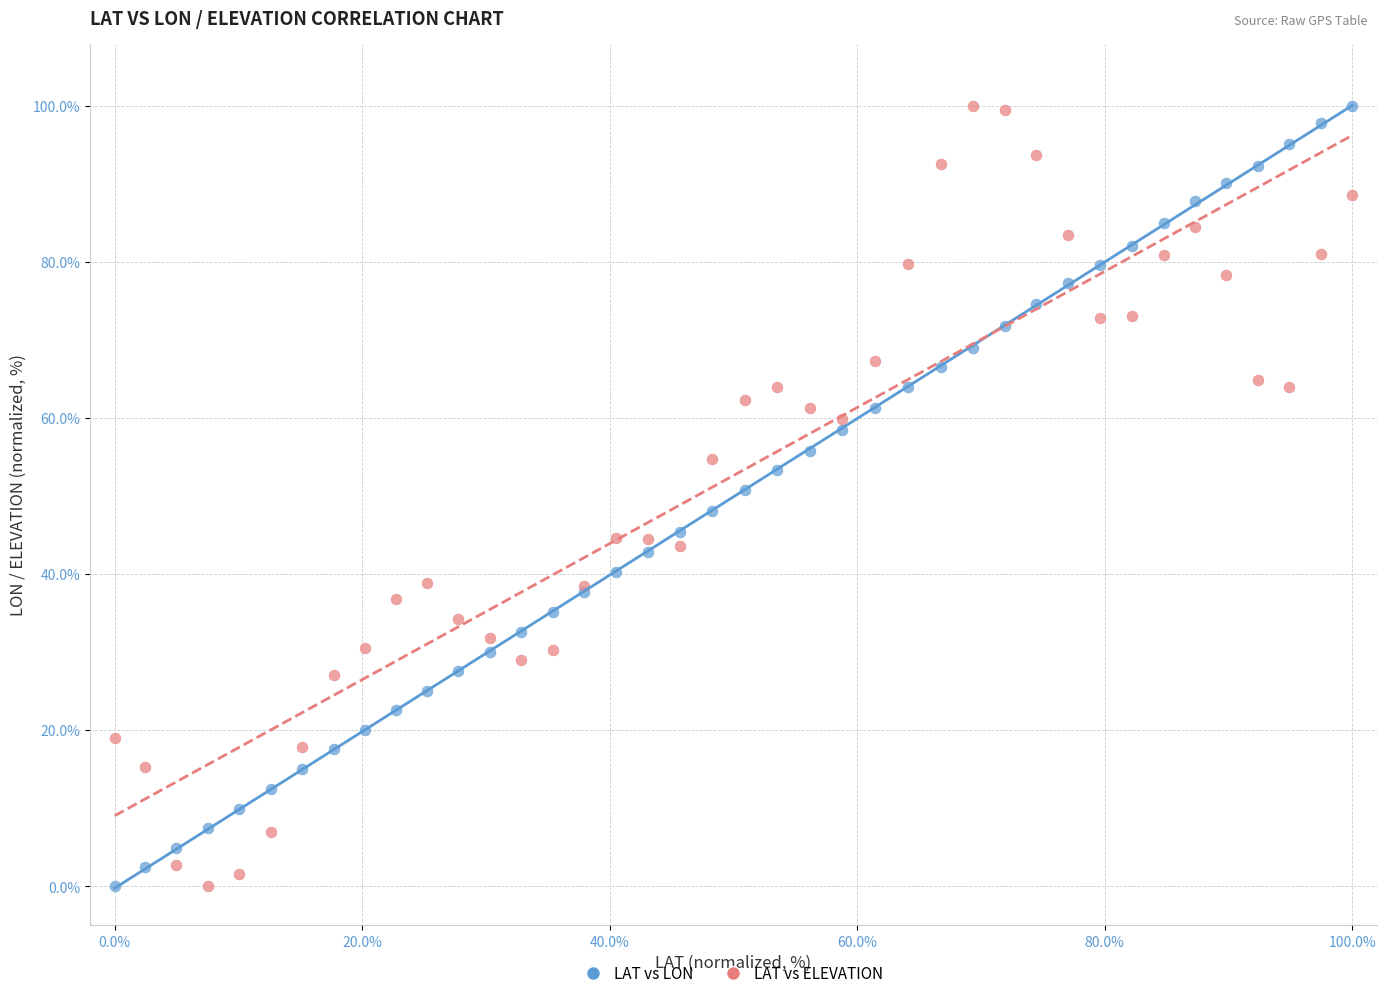

What is the X range (max minus min) for the scatter plot?

100.0